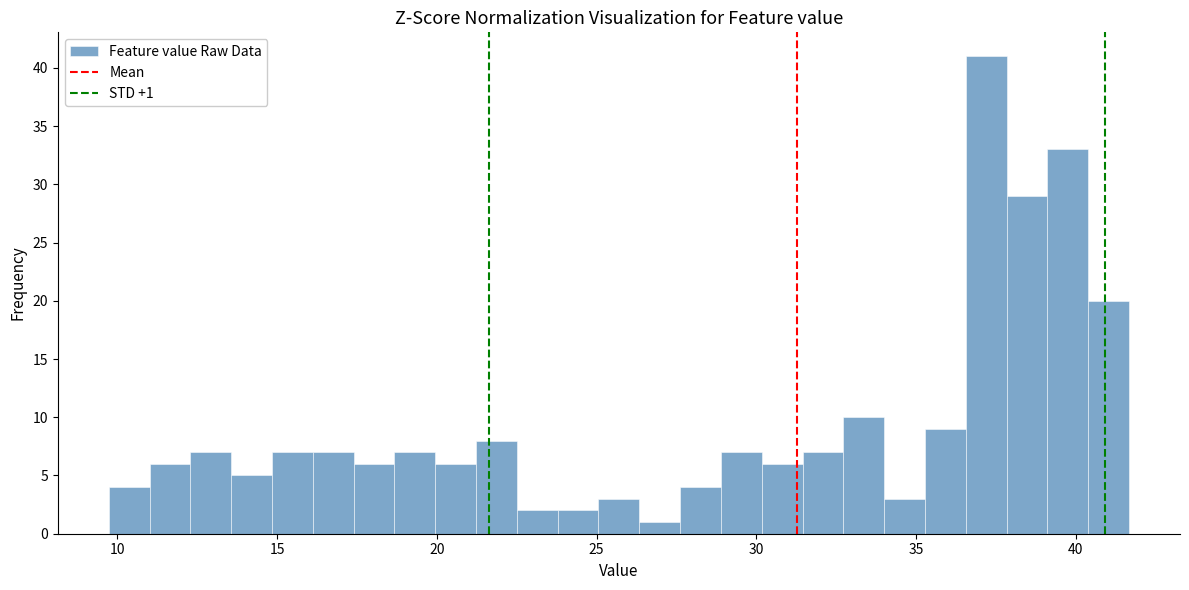

Around what value on the x-axis is the tallest bar? Give the approximate position of its centre, as read against the axis.

37.0